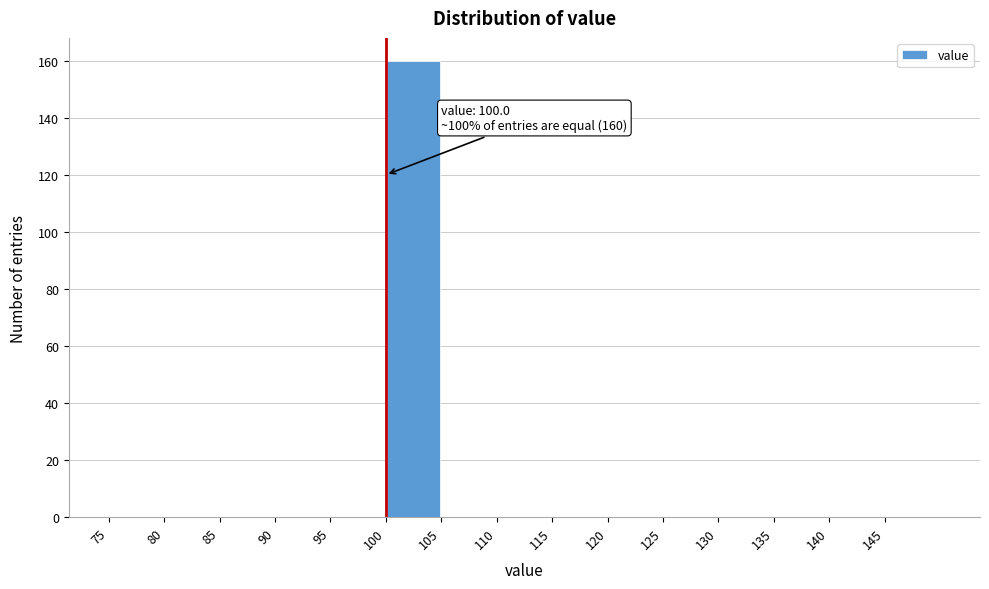

Which range on the x-axis has the tallest bar?

100 to 105